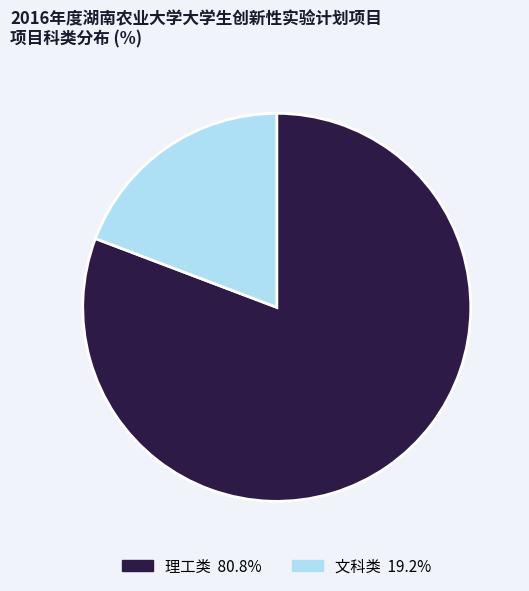

Do 文科类 and 理工类 together represent more than half of the pie?

Yes